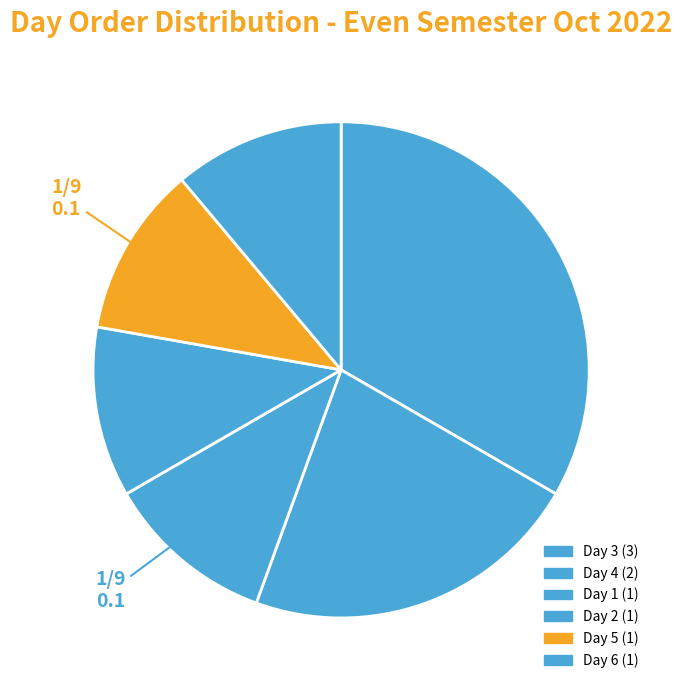

What is the smallest slice in the pie chart?

Day 1